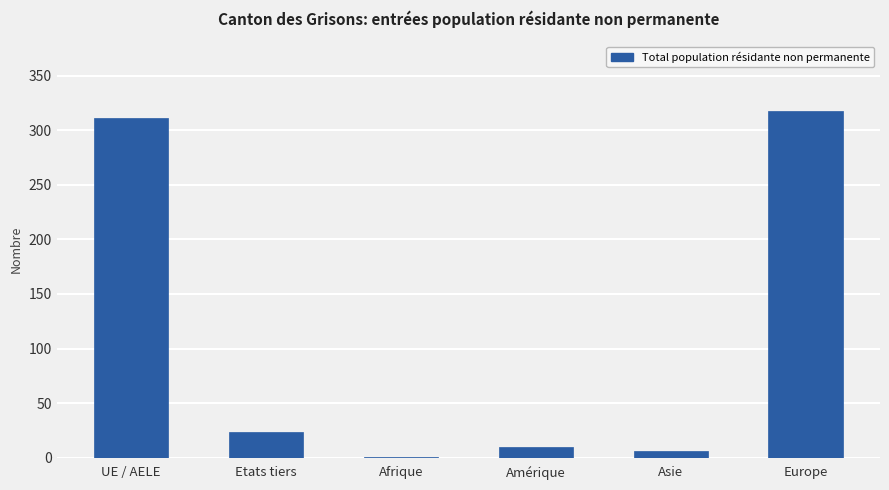

At which label does the data first exceed 24?

UE / AELE